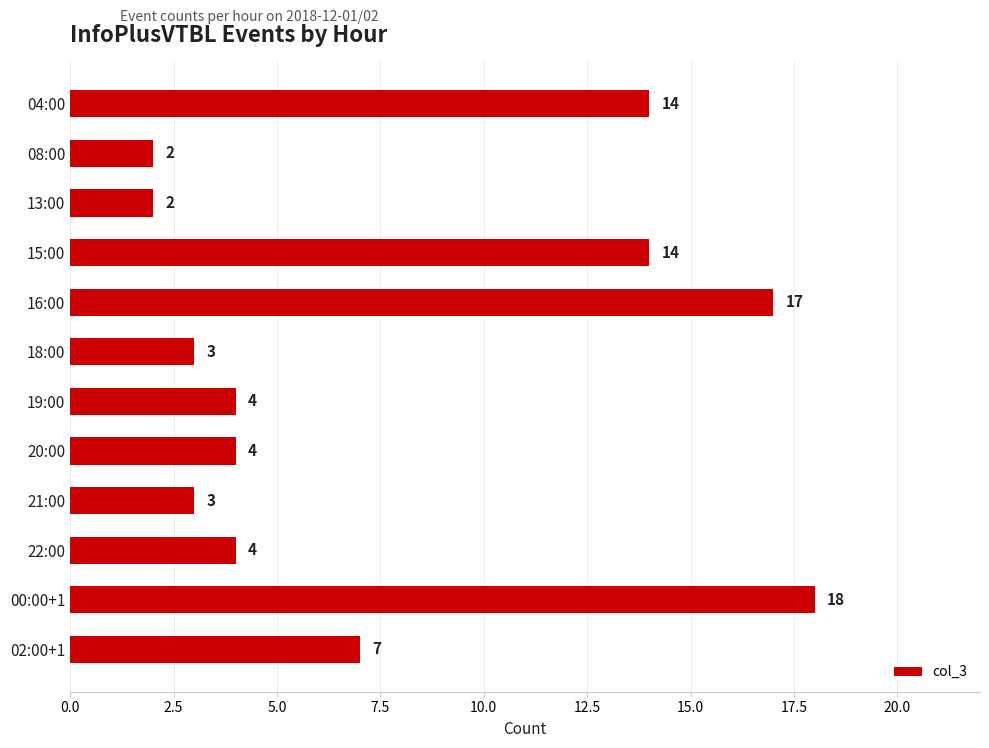

The value at 02:00+1 is 7. True or false?

True